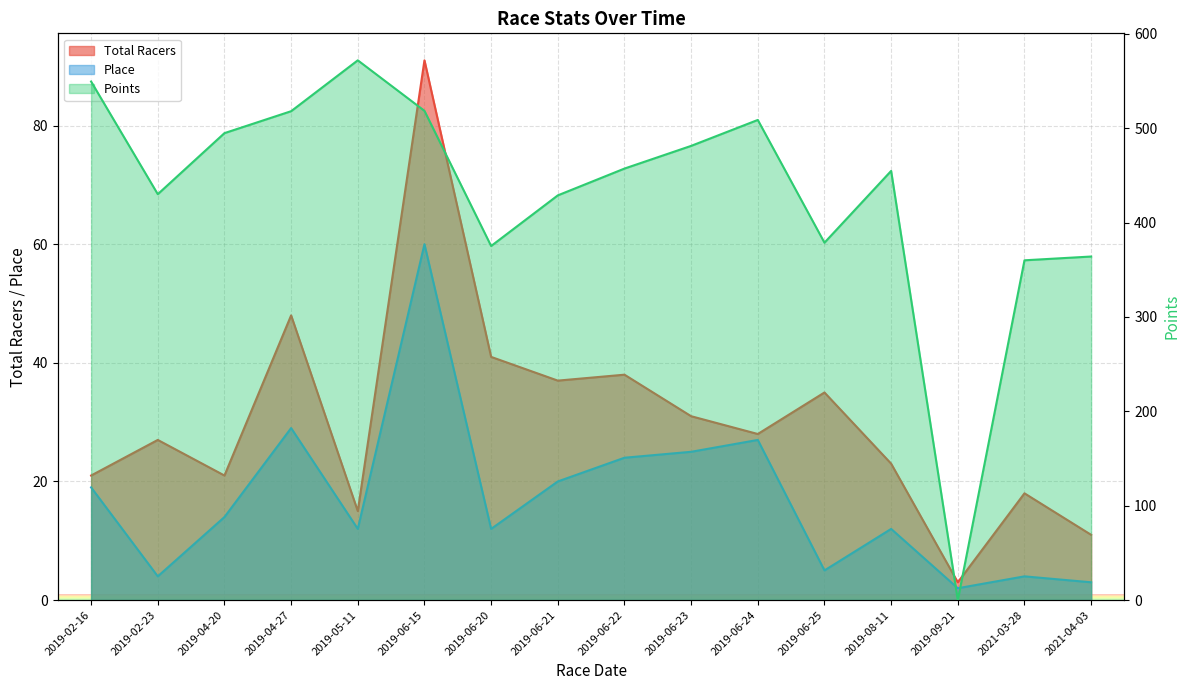

What is the average value of the Total Racers series?

30.5